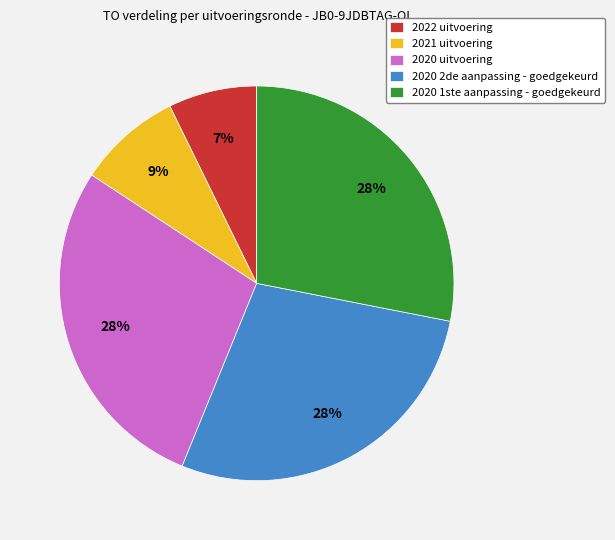

Which has a higher value, 2020 2de aanpassing - goedgekeurd or 2022 uitvoering?

2020 2de aanpassing - goedgekeurd